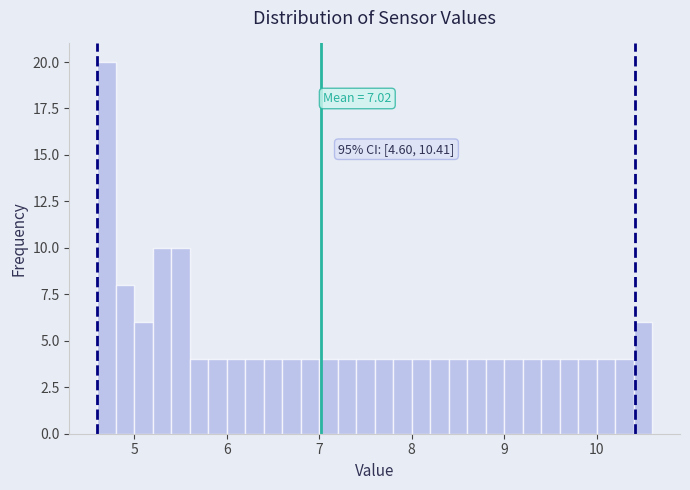

Around what value on the x-axis is the tallest bar? Give the approximate position of its centre, as read against the axis.

4.7